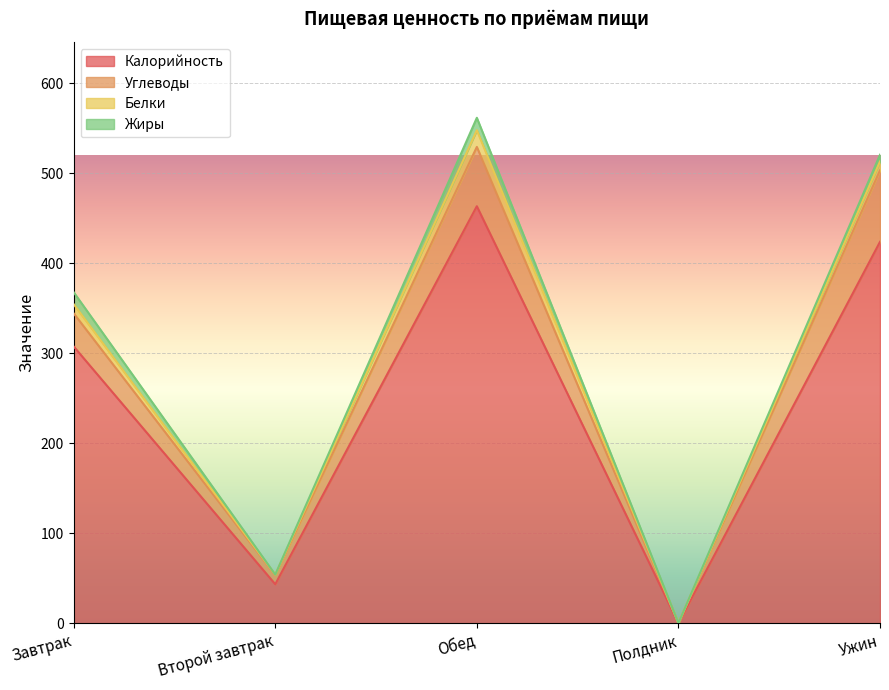

Reading left to right, extract all data points from this chart.

Калорийность: 307.6	43.3	463.5	0.0	423.9
Углеводы: 36.8	10.1	65.9	0.0	79.4
Белки: 10.2	0.5	18.6	0.0	9.9
Жиры: 13.3	0.1	13.8	0.0	7.5